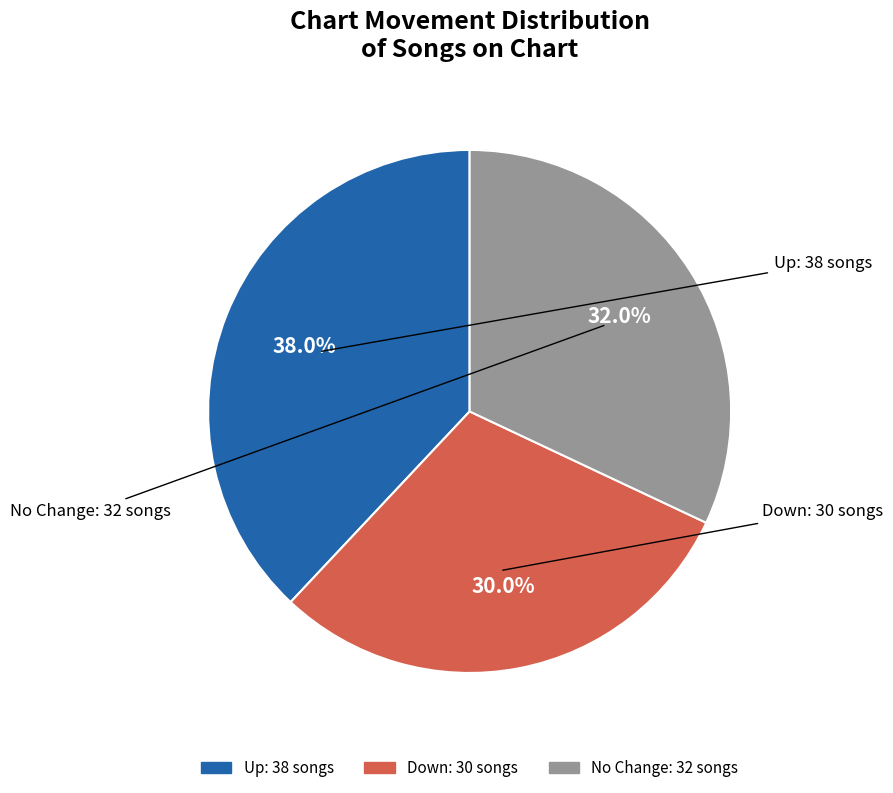

Is there a majority slice in this chart?

No